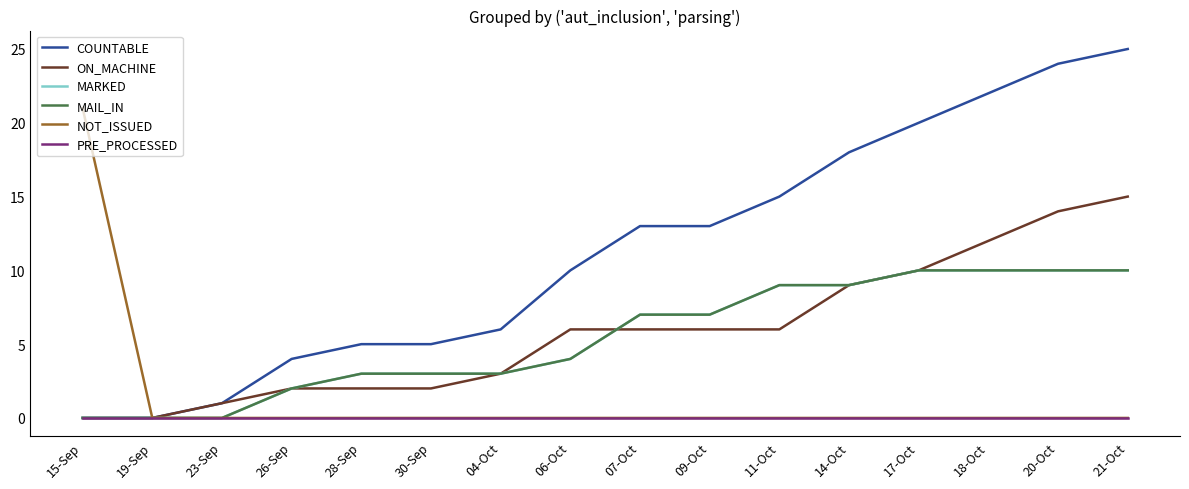

Which category has the lowest value across all series?

15-Sep